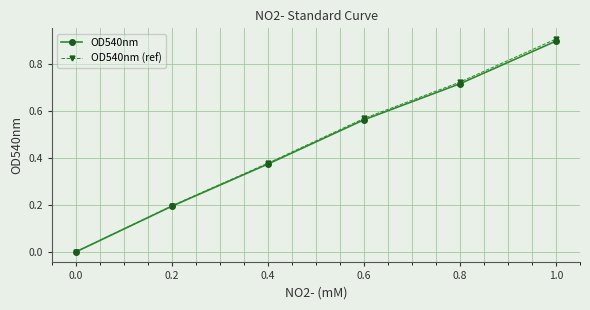

Rank the categories by OD540nm value from highest to lowest.

1.0, 0.8, 0.6, 0.4, 0.2, 0.0